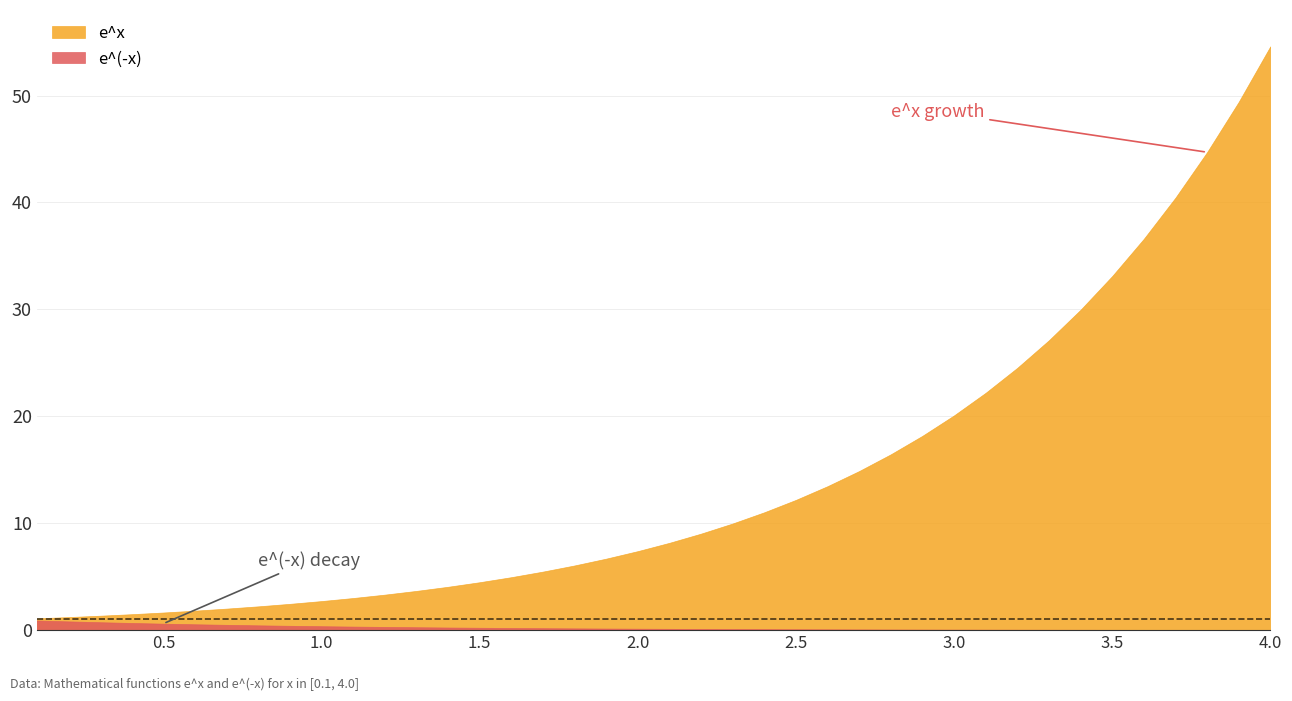

What is the average value of the e^x series?

14.1